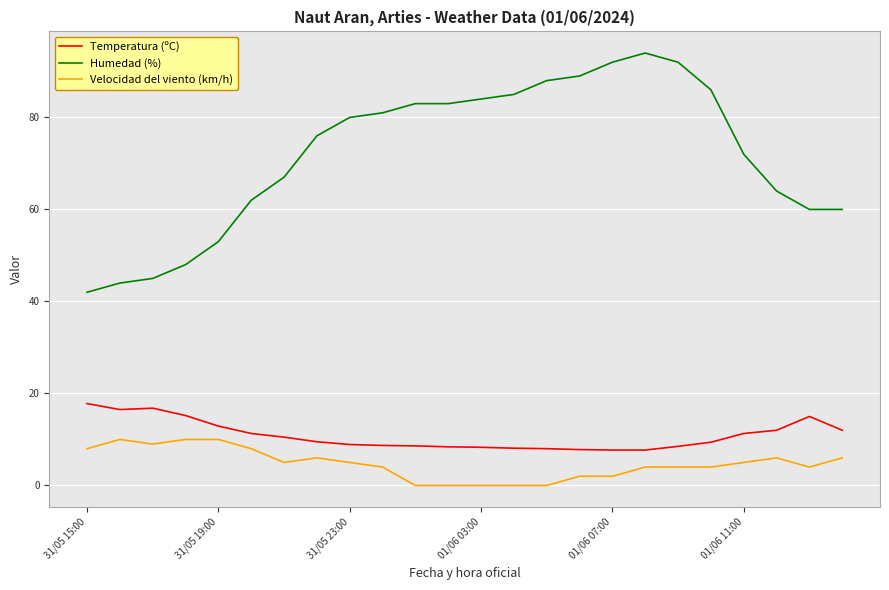

What is the lowest value of the Temperatura (ºC) series?

7.7